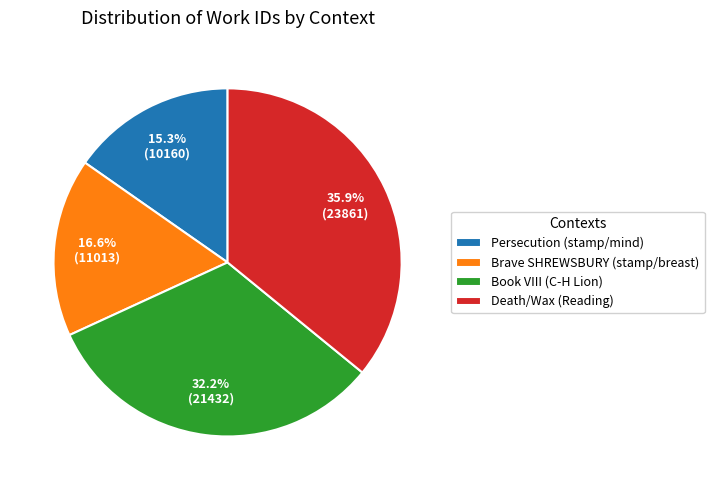

True or false: Brave SHREWSBURY (stamp/breast) accounts for 17% of the total.

True